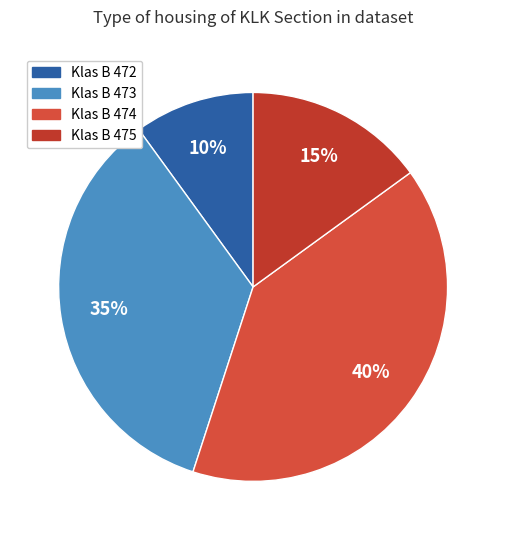

How many slices are in this pie chart?

4